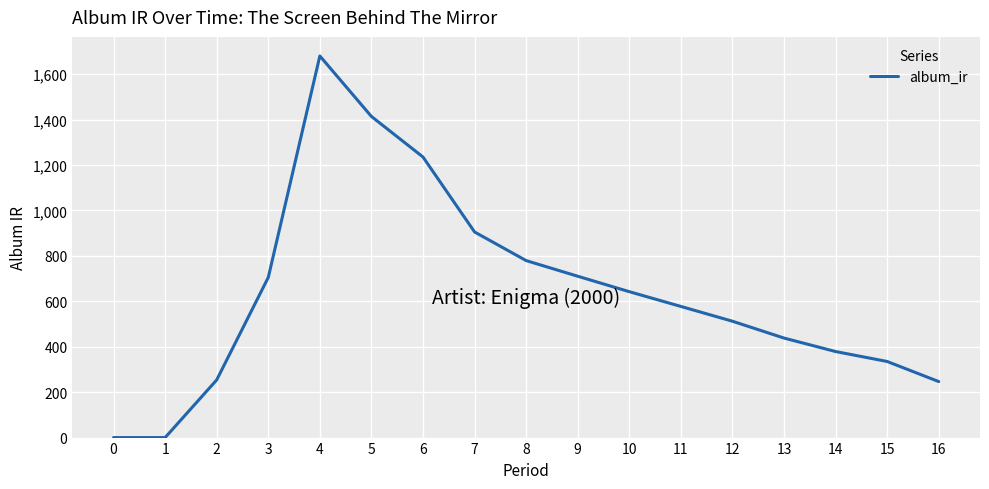

Is it true that the value at 16 is 246.6?

True